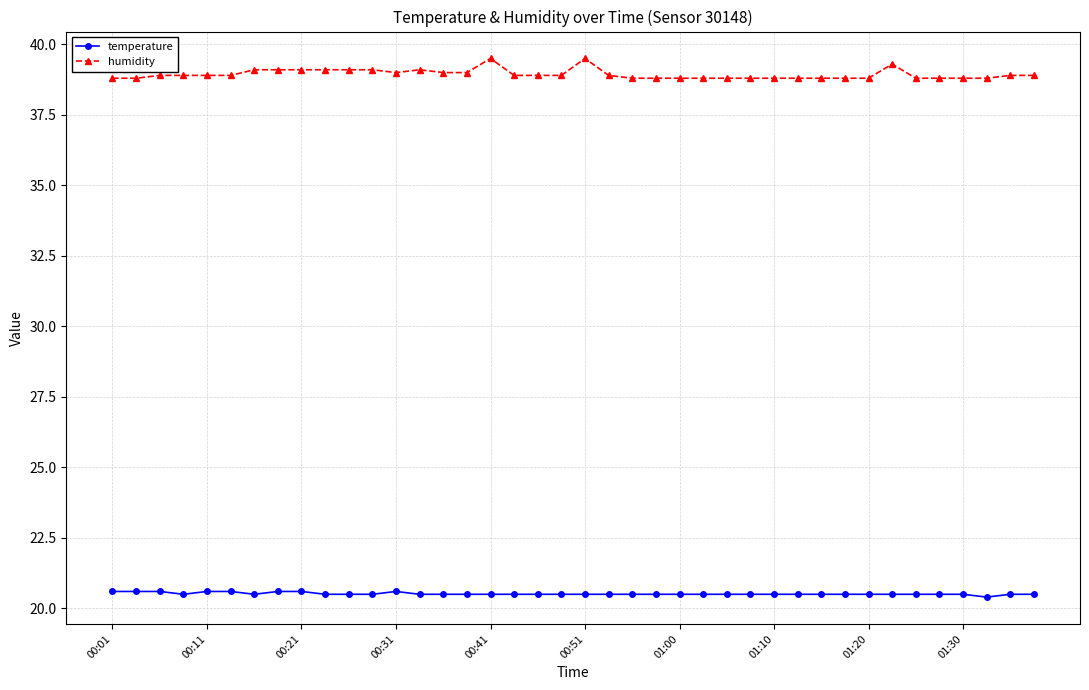

What is the minimum value for temperature?

20.4